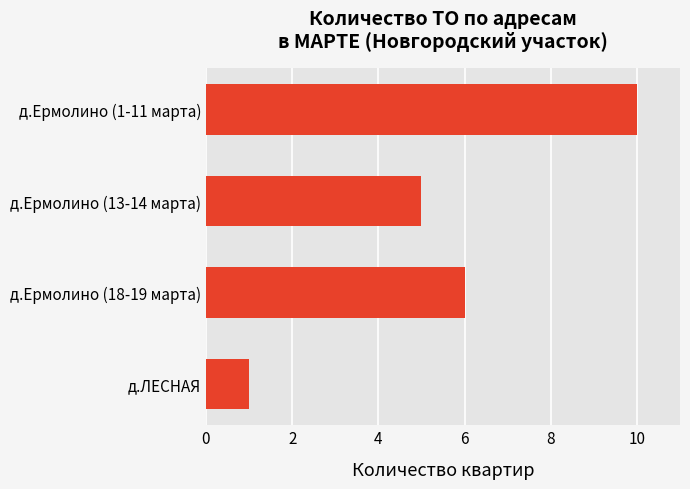

The value at д.ЛЕСНАЯ is 1. True or false?

True